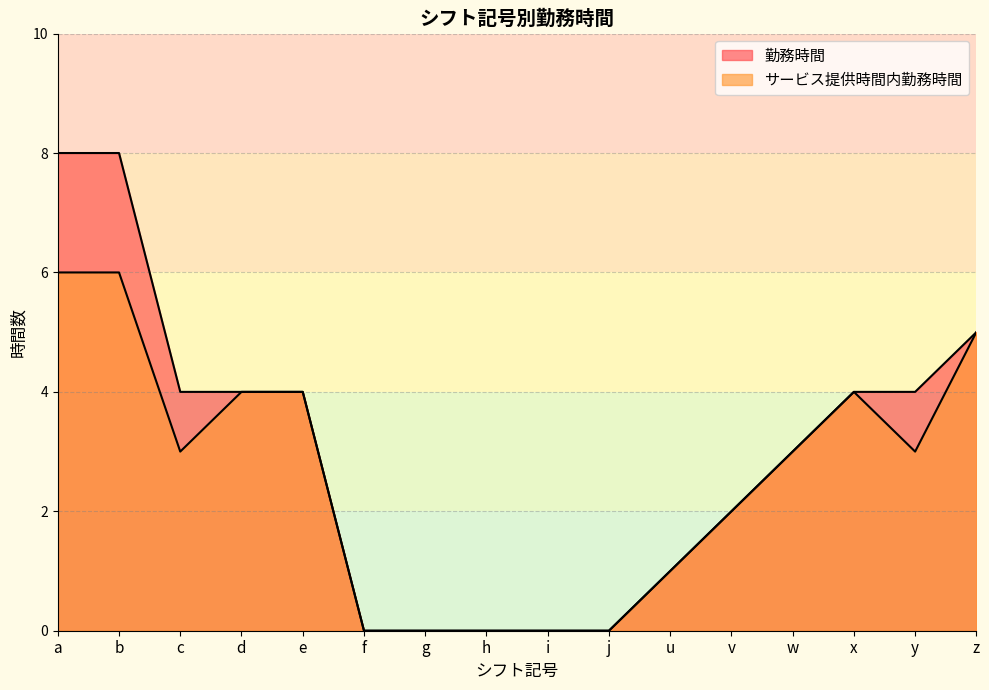

How many data points in サービス提供時間内勤務時間 are above 3?

6